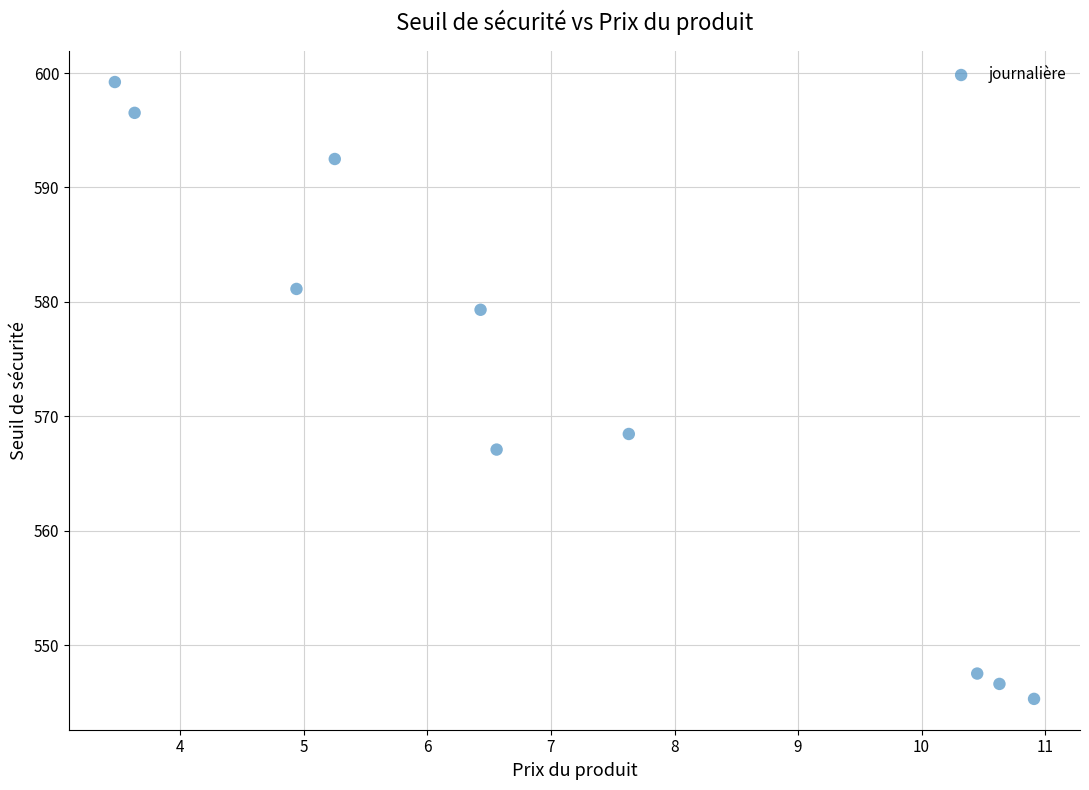

What is the range of Y values (max minus min)?

53.9